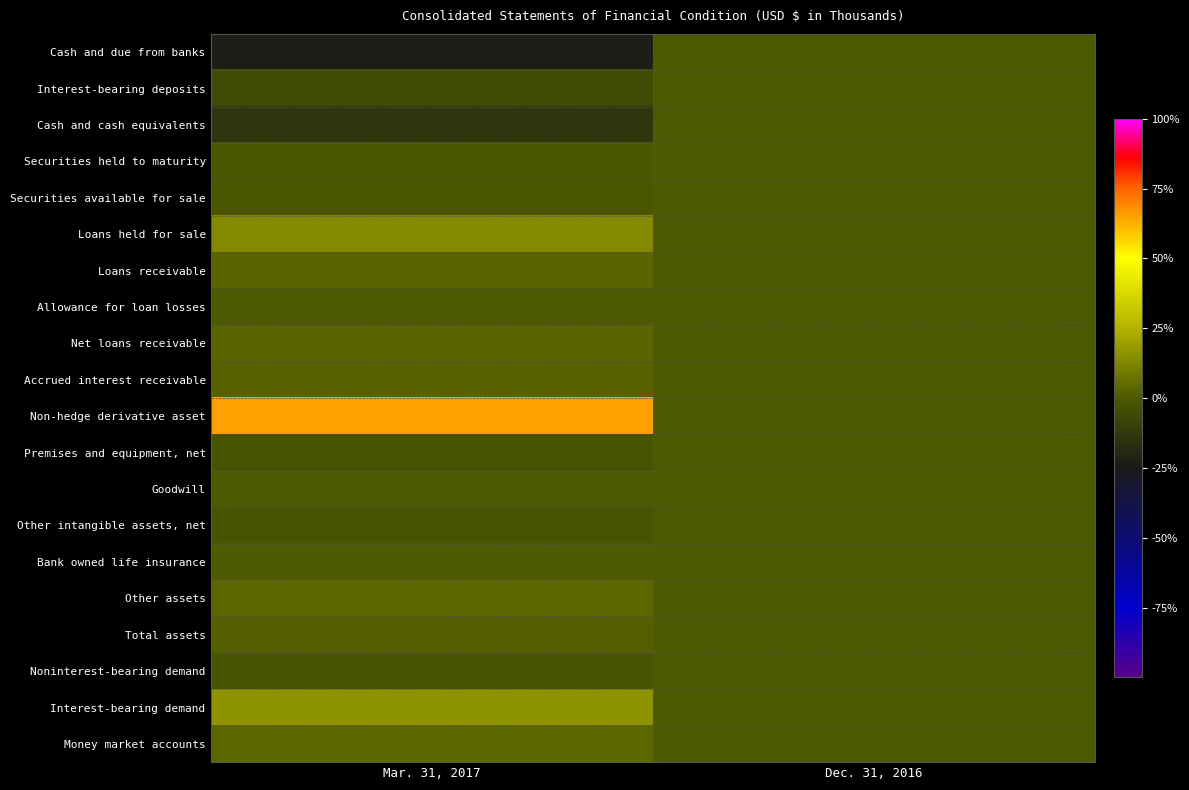

Reading left to right, transcribe all the data shown in this chart.

Cash and due from banks: Mar. 31, 2017=-22.9	Dec. 31, 2016=0.0
Interest-bearing deposits: Mar. 31, 2017=-5.5	Dec. 31, 2016=0.0
Cash and cash equivalents: Mar. 31, 2017=-13.9	Dec. 31, 2016=0.0
Securities held to maturity: Mar. 31, 2017=-0.3	Dec. 31, 2016=0.0
Securities available for sale: Mar. 31, 2017=-0.8	Dec. 31, 2016=0.0
Loans held for sale: Mar. 31, 2017=13.5	Dec. 31, 2016=0.0
Loans receivable: Mar. 31, 2017=3.1	Dec. 31, 2016=0.0
Allowance for loan losses: Mar. 31, 2017=0.0	Dec. 31, 2016=0.0
Net loans receivable: Mar. 31, 2017=3.2	Dec. 31, 2016=0.0
Accrued interest receivable: Mar. 31, 2017=2.6	Dec. 31, 2016=0.0
Non-hedge derivative asset: Mar. 31, 2017=65.4	Dec. 31, 2016=0.0
Premises and equipment, net: Mar. 31, 2017=-2.0	Dec. 31, 2016=0.0
Goodwill: Mar. 31, 2017=0.0	Dec. 31, 2016=0.0
Other intangible assets, net: Mar. 31, 2017=-1.7	Dec. 31, 2016=0.0
Bank owned life insurance: Mar. 31, 2017=0.8	Dec. 31, 2016=0.0
Other assets: Mar. 31, 2017=4.0	Dec. 31, 2016=0.0
Total assets: Mar. 31, 2017=1.9	Dec. 31, 2016=0.0
Noninterest-bearing demand: Mar. 31, 2017=-1.9	Dec. 31, 2016=0.0
Interest-bearing demand: Mar. 31, 2017=16.4	Dec. 31, 2016=0.0
Money market accounts: Mar. 31, 2017=4.3	Dec. 31, 2016=0.0